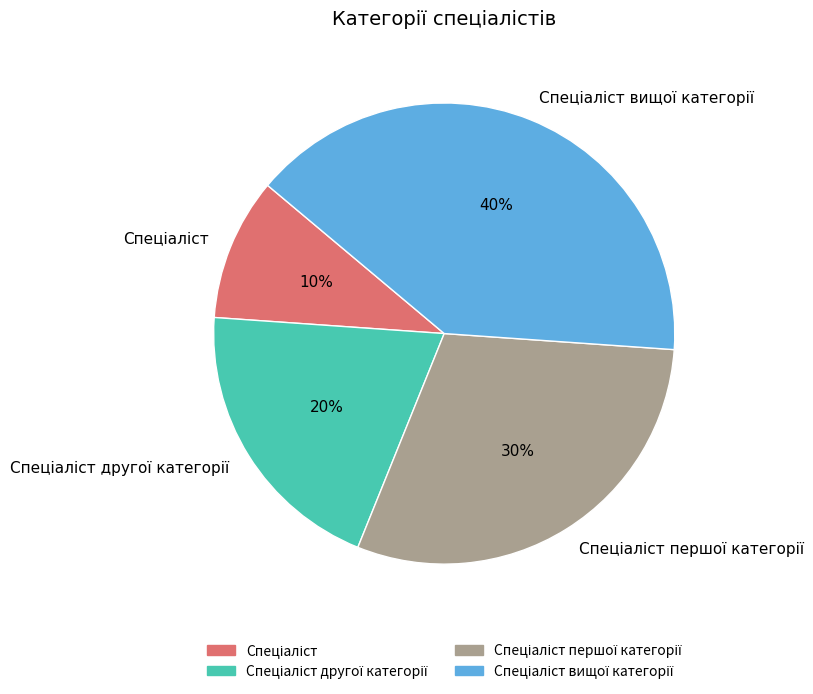

Does any single category account for the majority?

No